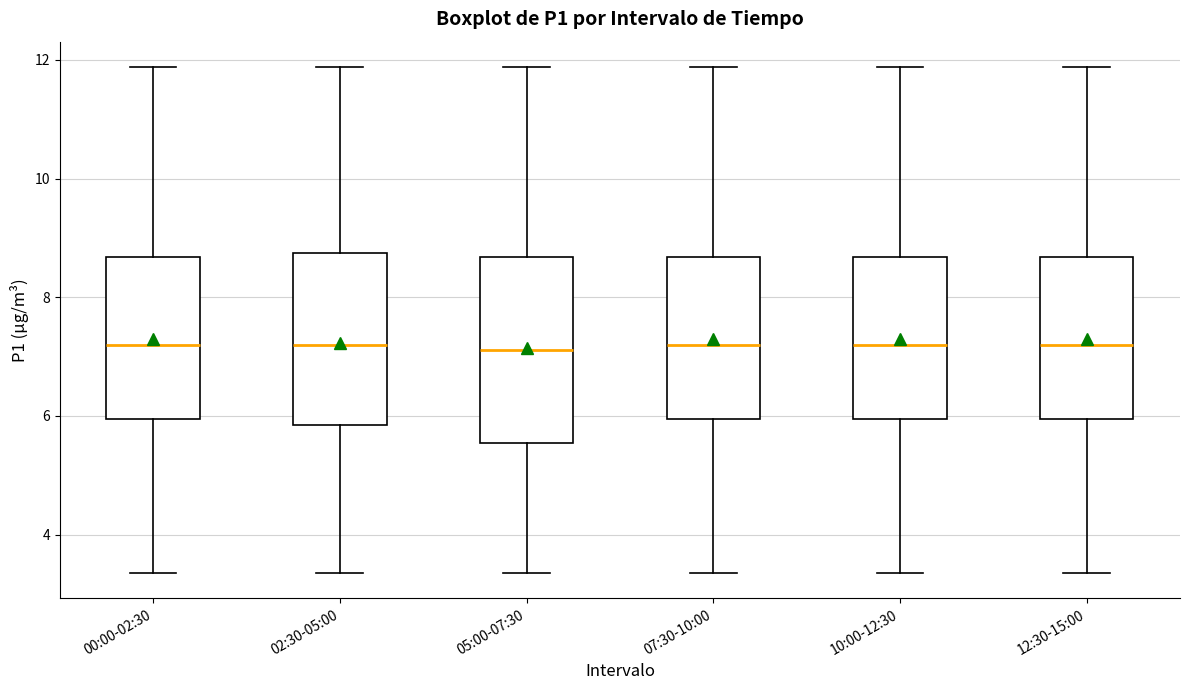

Reading left to right, read every box against the y-axis: the position of its median line, the range the box covers, and the ends of its whiskers. The values are not printed on the chart, so give them approximately, as read against the axis.

00:00-02:30: median 7.2, box 6.0 to 8.6, whiskers 3.4 to 11.8
02:30-05:00: median 7.2, box 5.8 to 8.8, whiskers 3.4 to 11.8
05:00-07:30: median 7.2, box 5.6 to 8.6, whiskers 3.4 to 11.8
07:30-10:00: median 7.2, box 6.0 to 8.6, whiskers 3.4 to 11.8
10:00-12:30: median 7.2, box 6.0 to 8.6, whiskers 3.4 to 11.8
12:30-15:00: median 7.2, box 6.0 to 8.6, whiskers 3.4 to 11.8